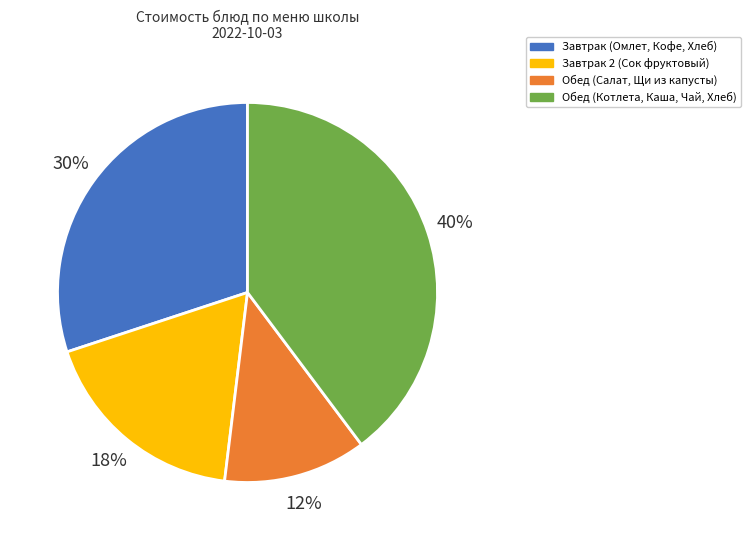

How many segments does this pie chart have?

4